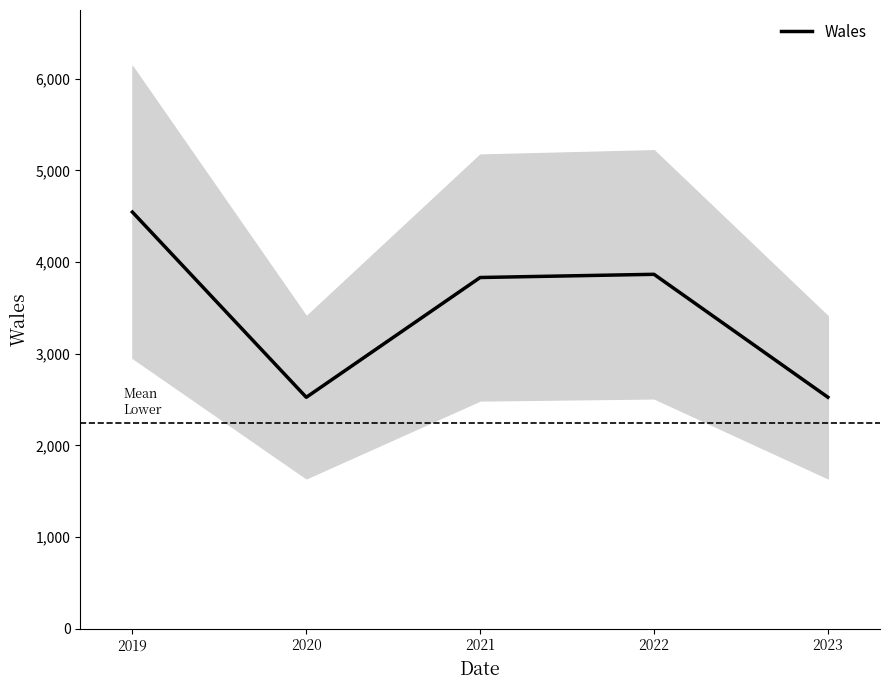

Which category has the lowest value across all series?

2020